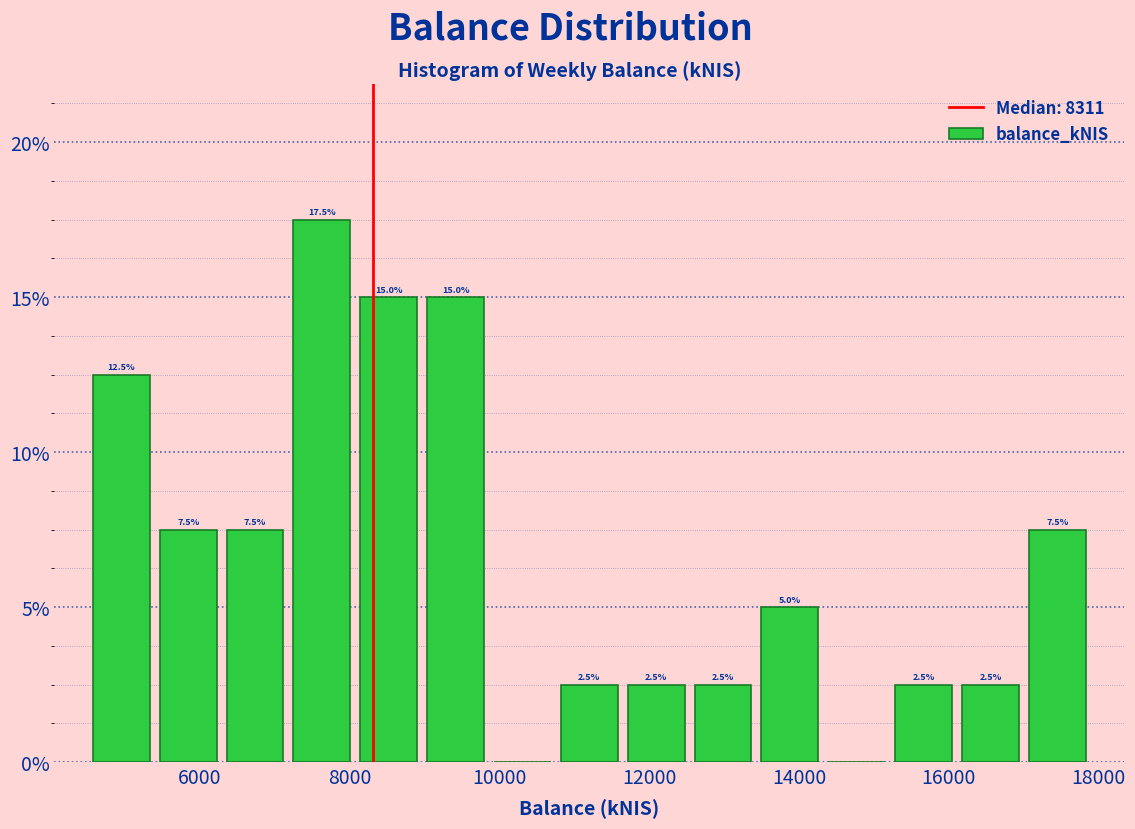

Over which range of the x-axis is the bar tallest?

7200 to 8000